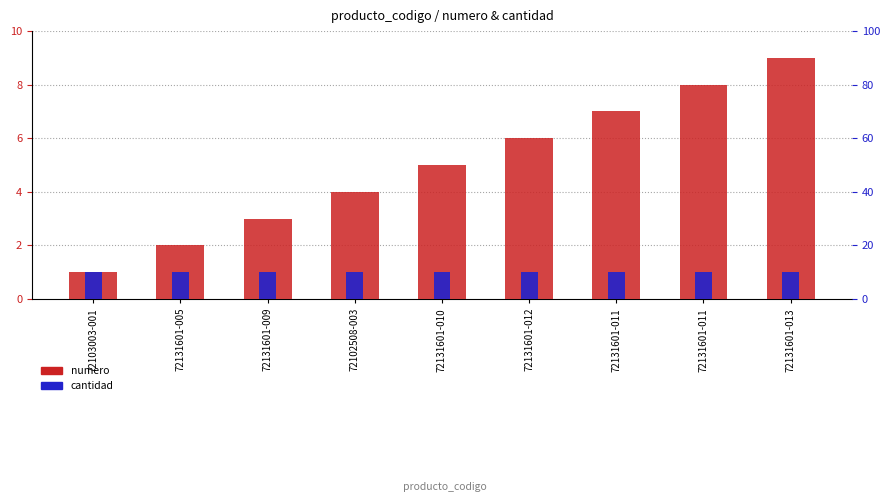

Which category has the highest value across all series?

72131601-013